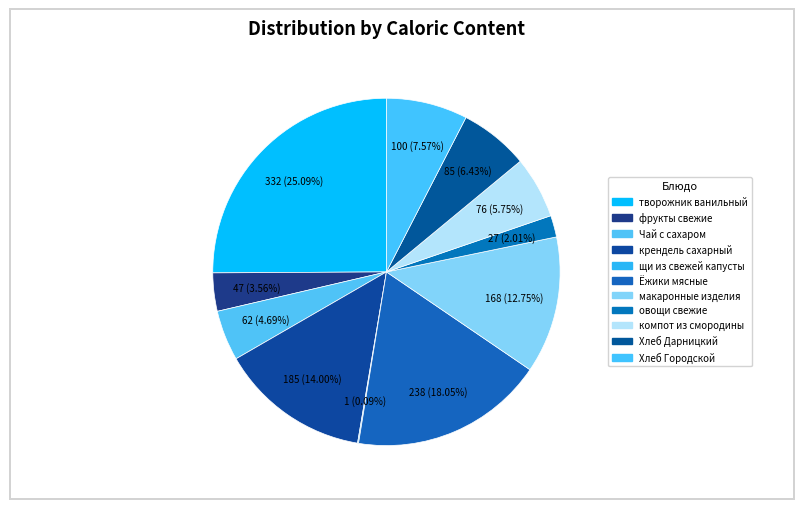

What is the largest slice in the pie chart?

творожник ванильный